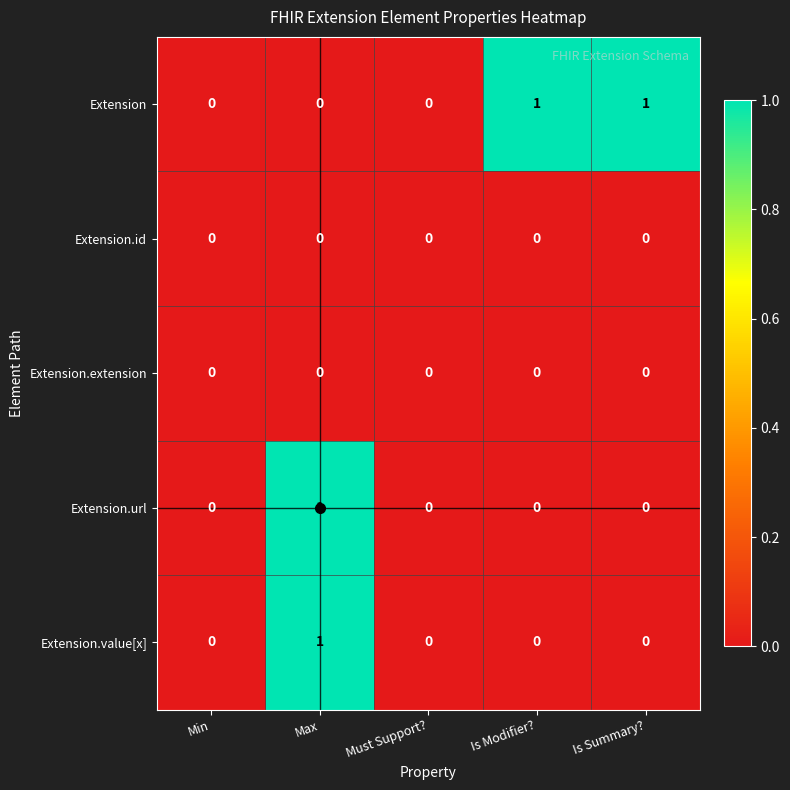

Between Min and Is Modifier?, which series saw the biggest shift?

Extension